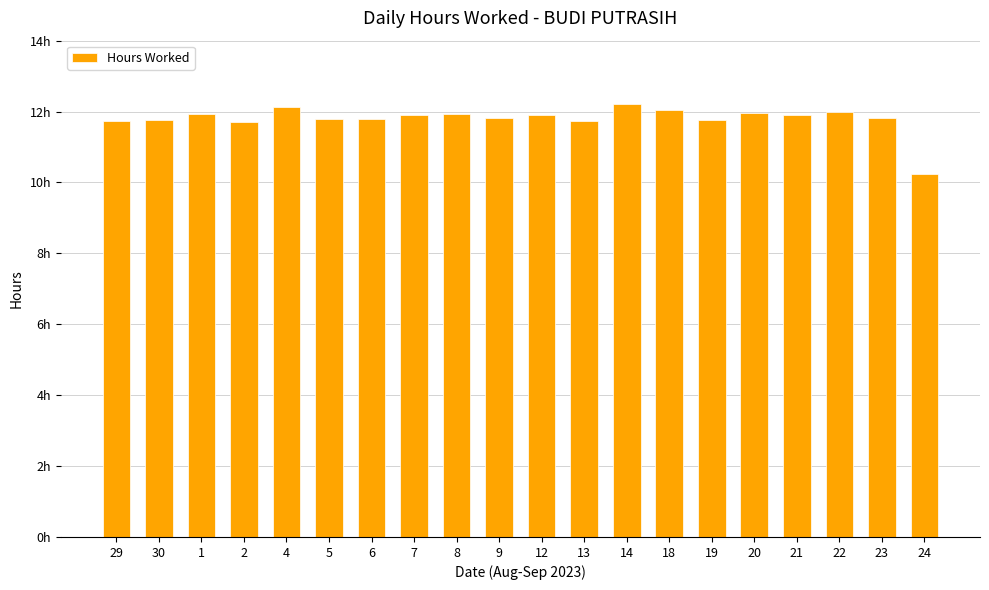

Does the chart contain any negative values?

No